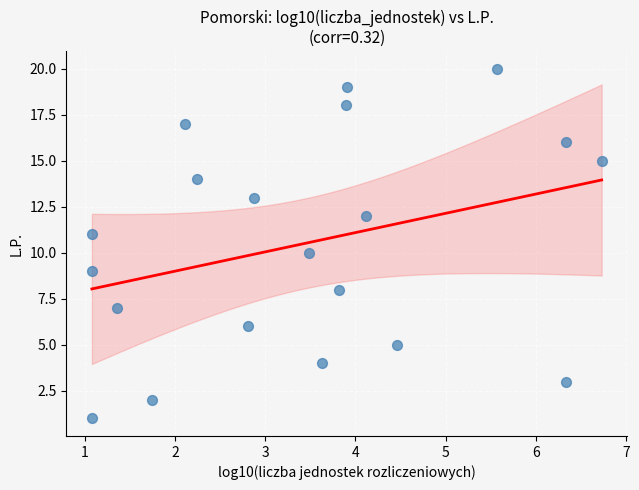

What is the range of Y values (max minus min)?

19